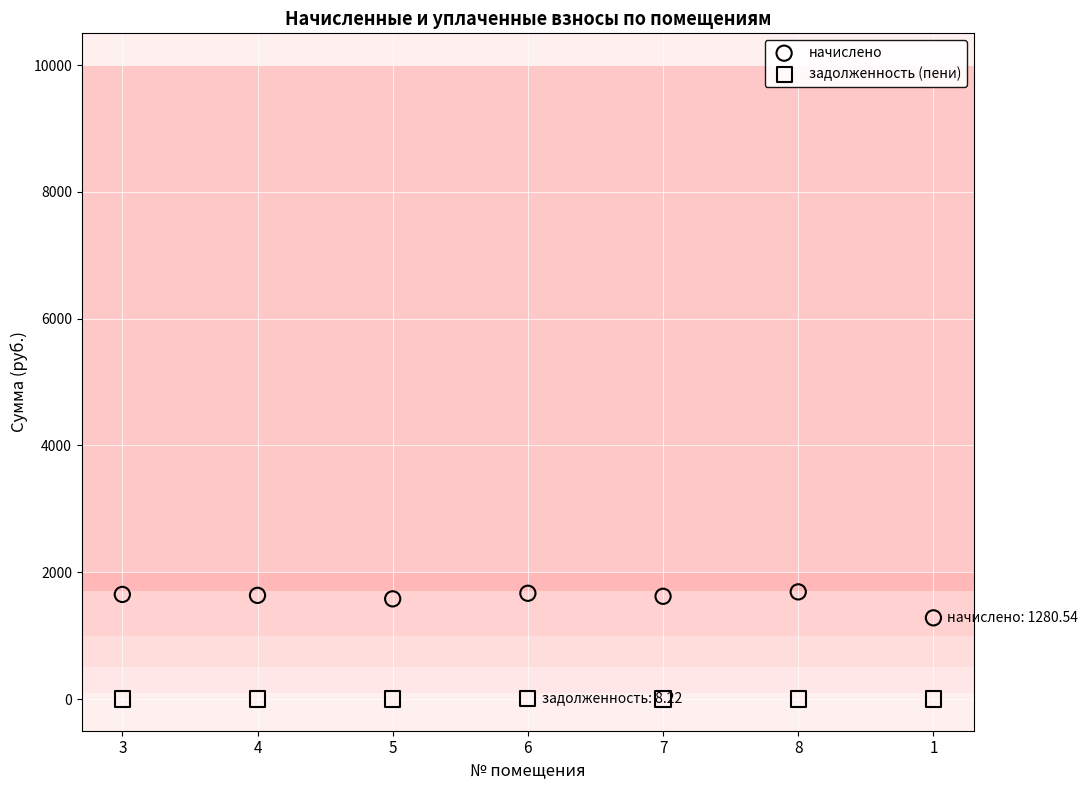

Across all data points, what is the range of Y values (max minus min)?

1690.0